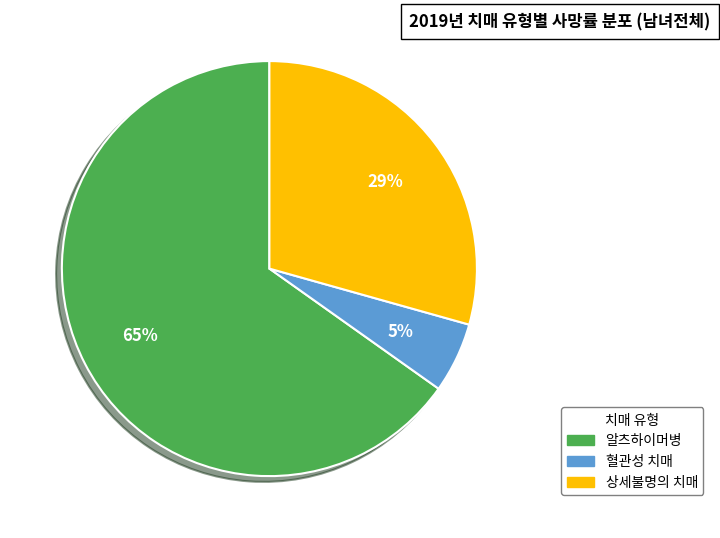

Between 상세불명의 치매 and 혈관성 치매, which is larger?

상세불명의 치매